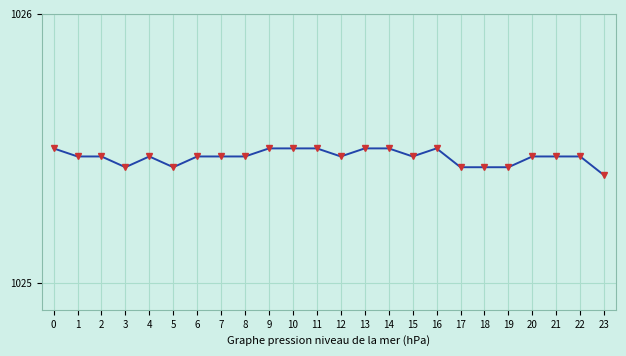

What is the ratio of the value at 18 to the value at 11?

1.0